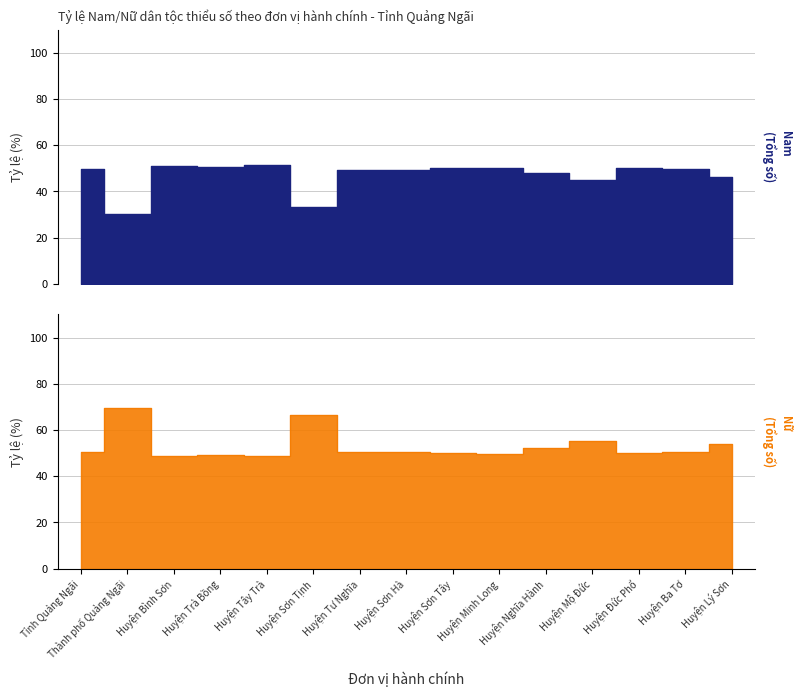

What is the maximum value shown in the chart?

69.6